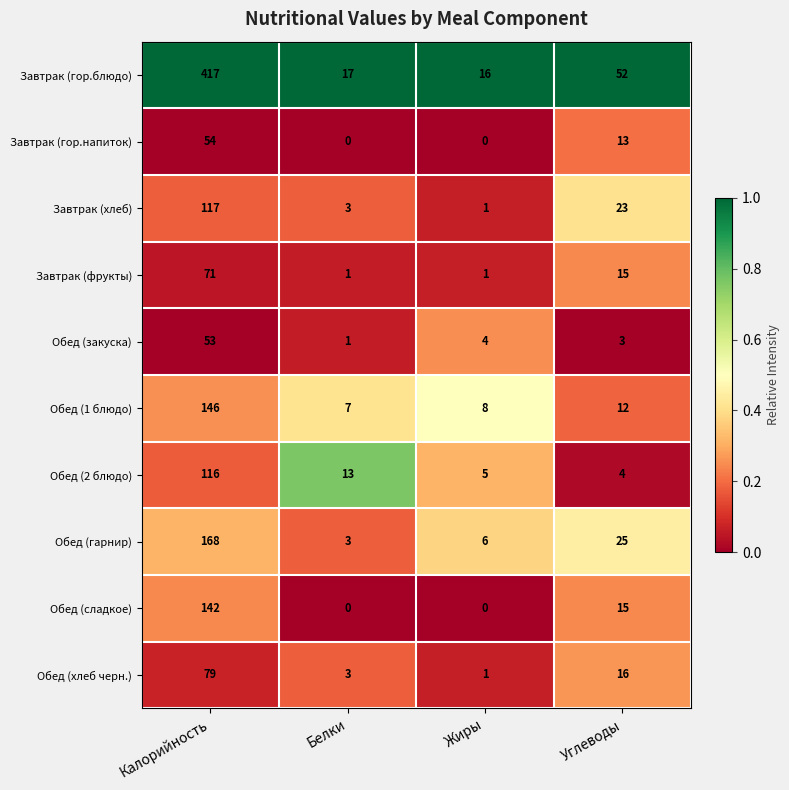

How many categories are shown in the chart?

4